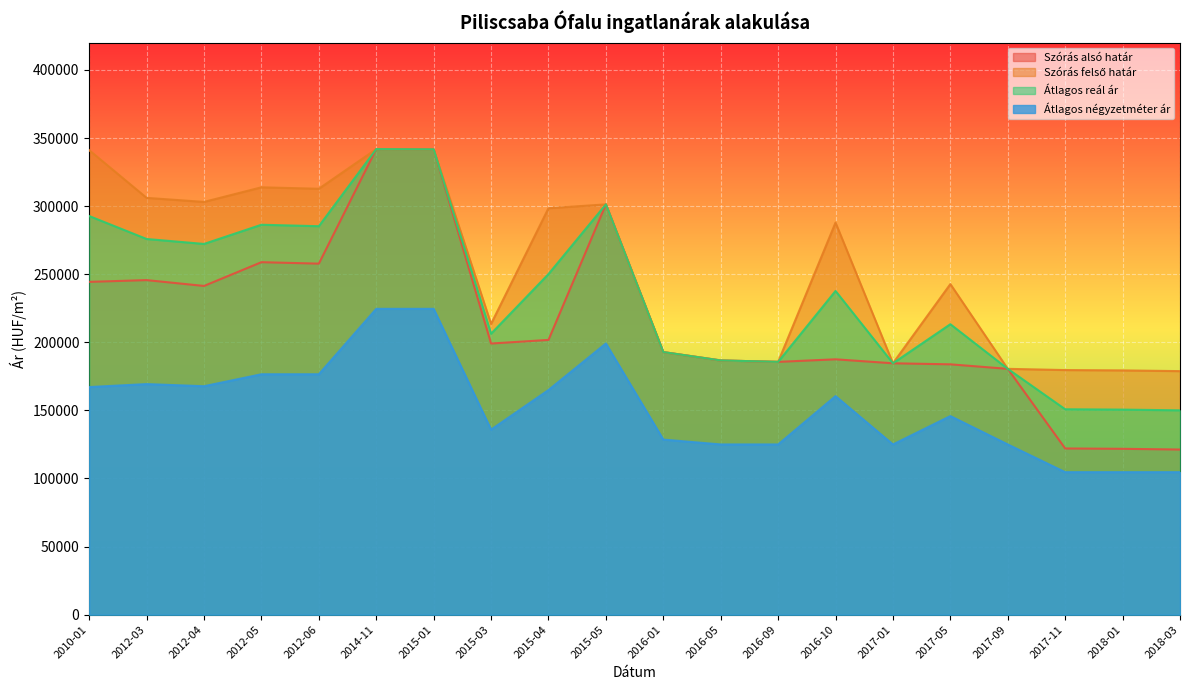

What is the value of the Szórás felső határ point at the 19th from the left?

179368